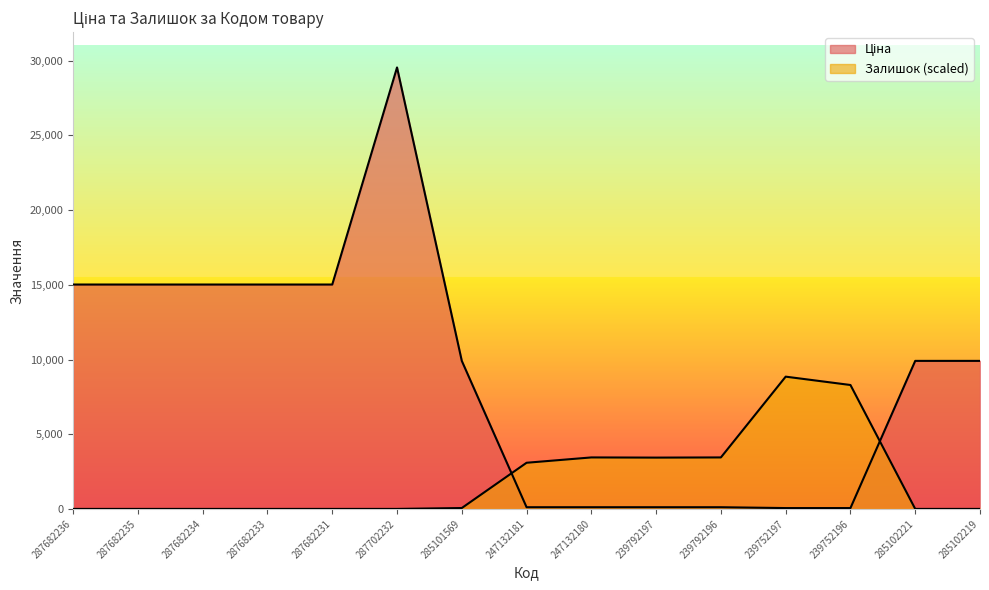

What is the maximum value for Ціна?

29548.9